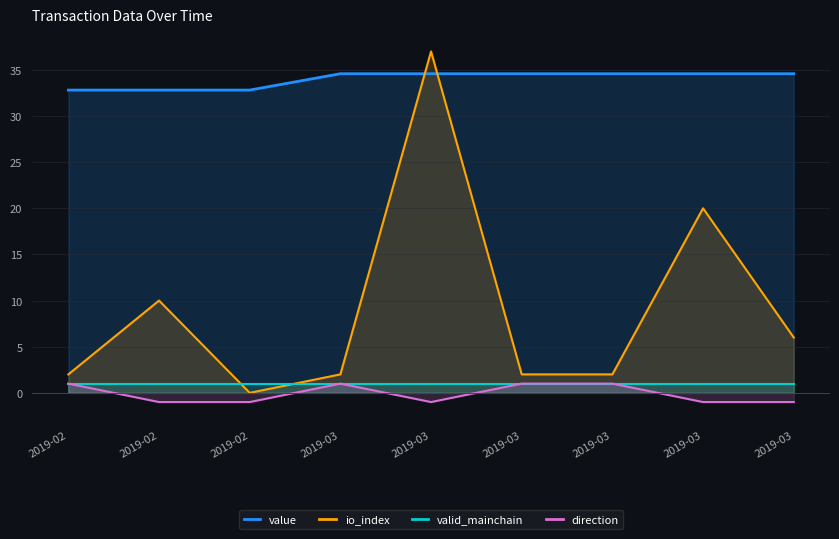

Where is io_index nearest to the value 18?

2019-03